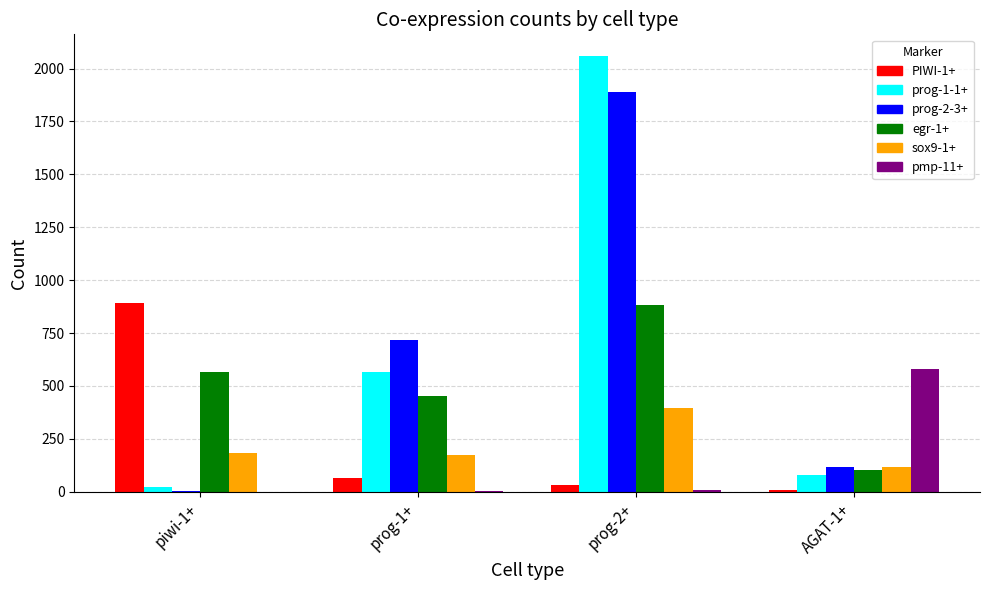

How many groups of bars are there?

4